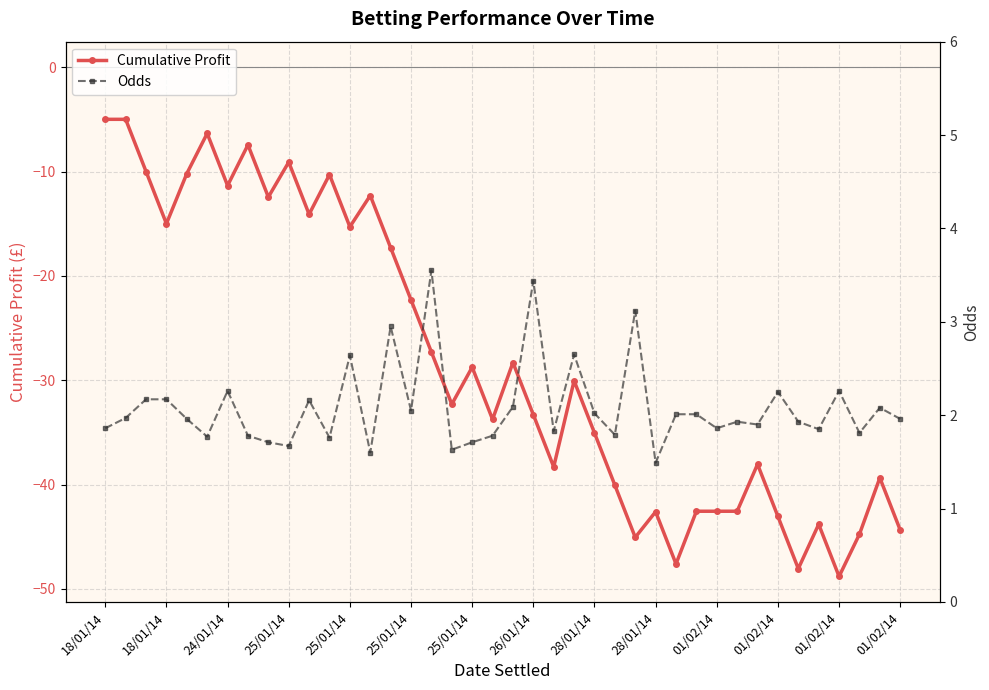

How many series are shown in this chart?

2